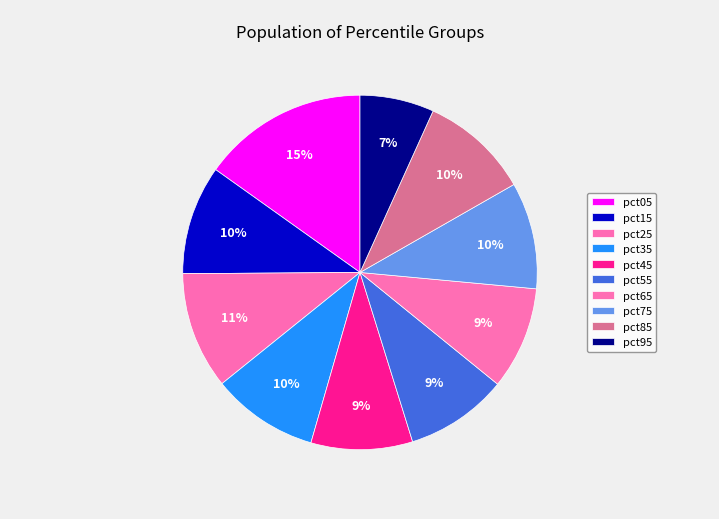

To the nearest percent, what percentage of the pie is pct65?

9%